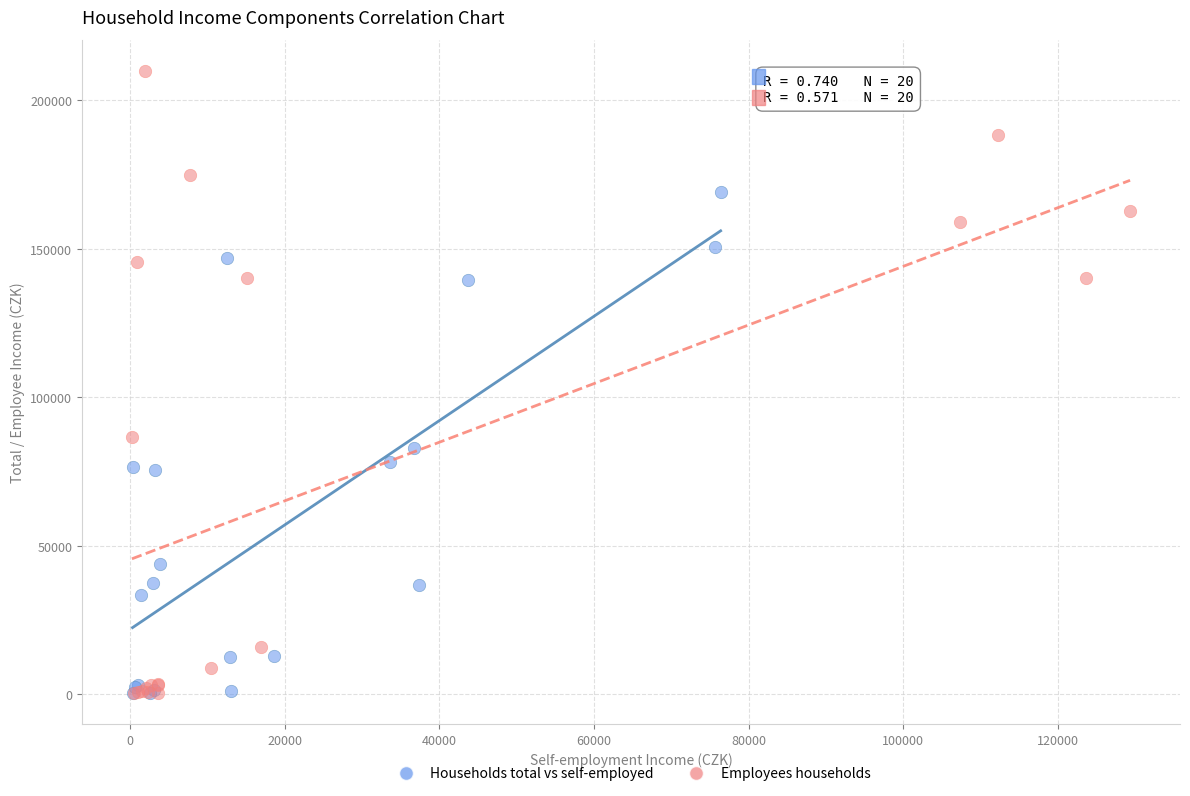

Which series has the widest spread of Y values?

Employees households